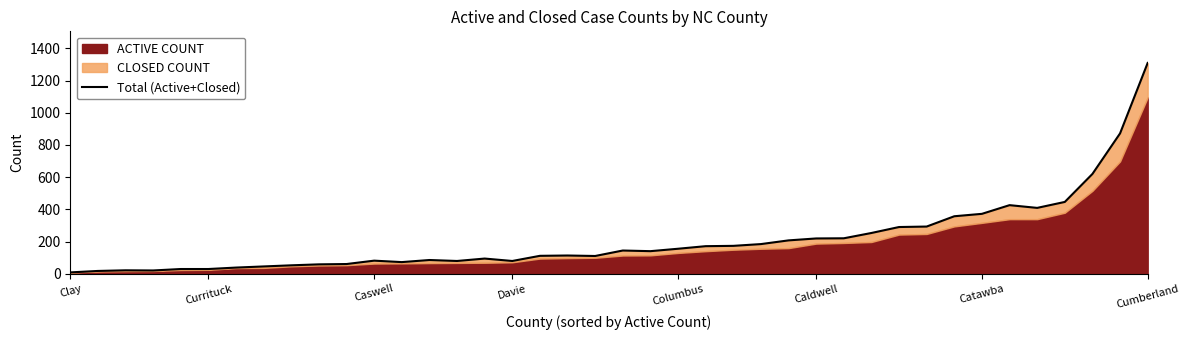

What is the value of the 30th point from the left?

253